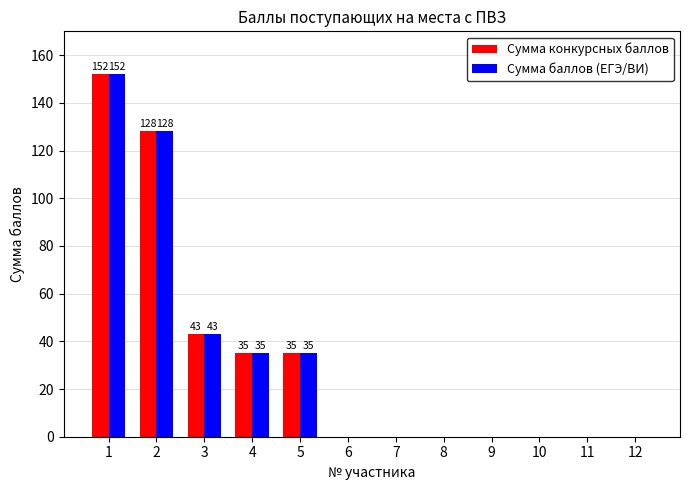

What is the difference between the Сумма конкурсных баллов values at 7 and 1?

152